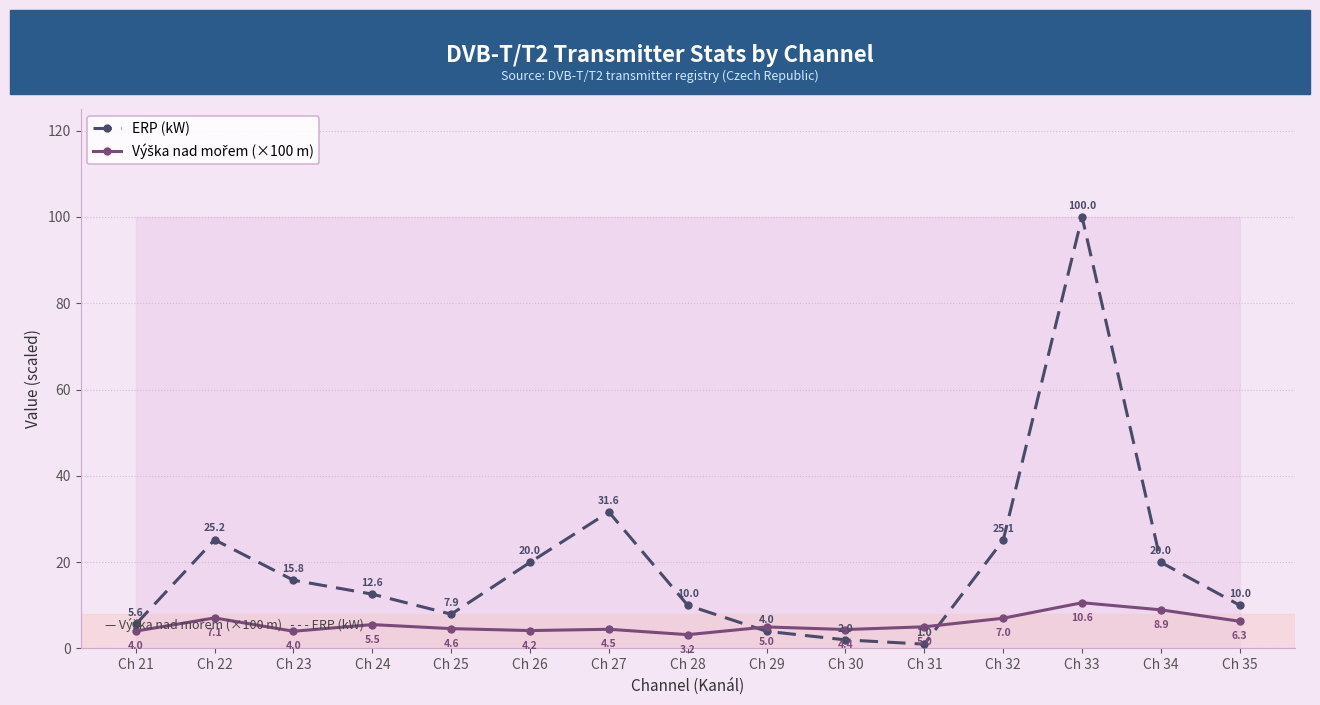

Is it true that Výška nad mořem (×100 m) equals 4.2 at Ch 26?

True